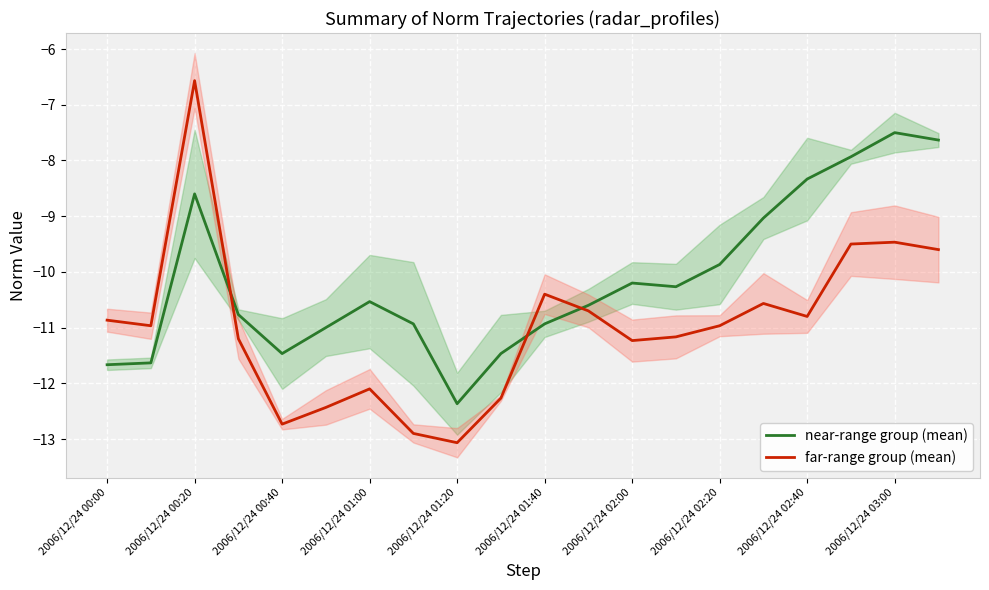

Reading left to right, transcribe all the data shown in this chart.

near-range group (mean): -11.7	-11.6	-8.6	-10.8	-11.5	-11.0	-10.5	-10.9	-12.4	-11.5	-10.9	-10.6	-10.2	-10.3	-9.9	-9.0	-8.3	-7.9	-7.5	-7.6
far-range group (mean): -10.9	-11.0	-6.6	-11.2	-12.7	-12.4	-12.1	-12.9	-13.1	-12.3	-10.4	-10.7	-11.2	-11.2	-11.0	-10.6	-10.8	-9.5	-9.5	-9.6